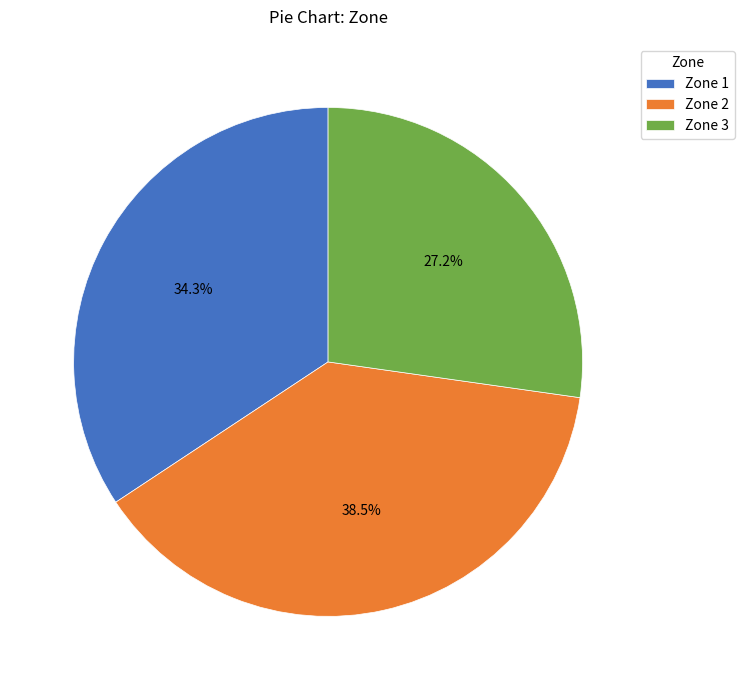

Does Zone 2 account for over 50% of the chart?

No